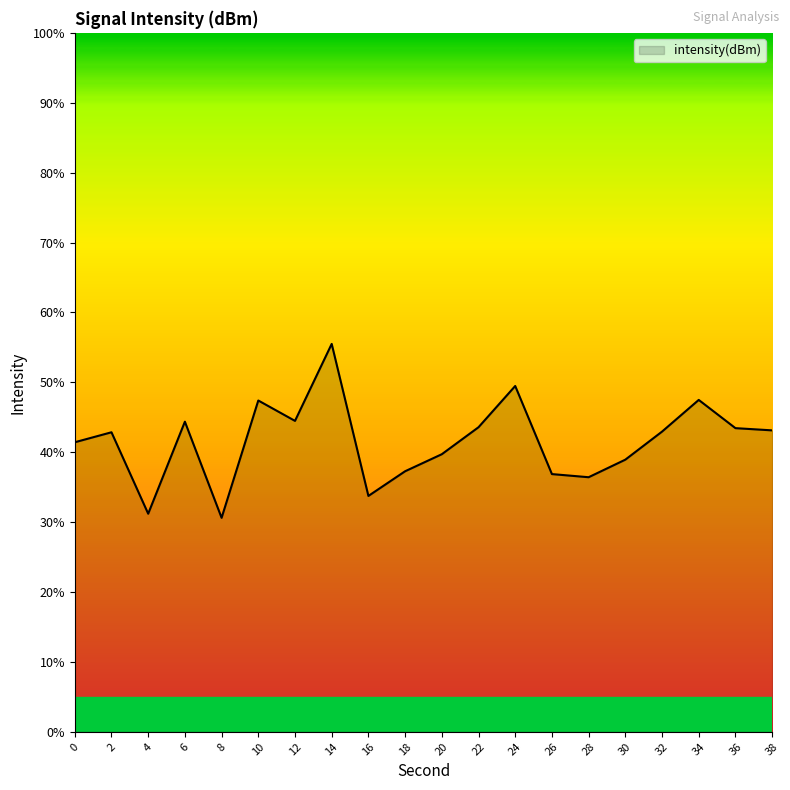

What is the change in value from 12 to 16?

-10.7